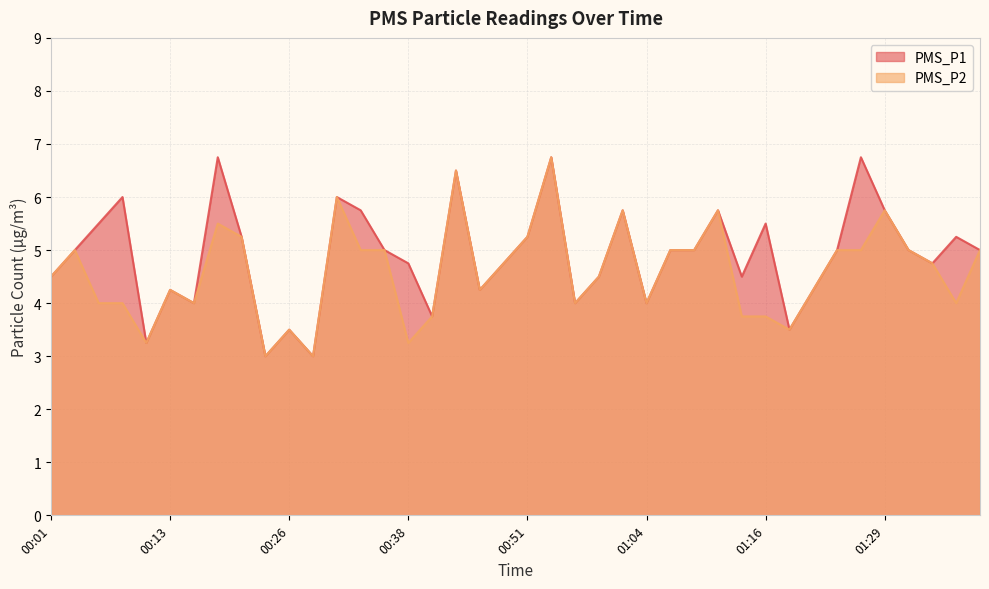

Reading left to right, list all the values displayed in this chart.

PMS_P1: 00:01=4.5	00:03=5.0	00:06=5.5	00:08=6.0	00:11=3.2	00:13=4.2	00:16=4.0	00:18=6.8	00:21=5.2	00:23=3.0	00:26=3.5	00:28=3.0	00:31=6.0	00:33=5.8	00:36=5.0	00:38=4.8	00:41=3.8	00:43=6.5	00:46=4.2	00:48=4.8	00:51=5.2	00:53=6.8	00:56=4.0	00:59=4.5	01:01=5.8	01:04=4.0	01:06=5.0	01:09=5.0	01:11=5.8	01:14=4.5	01:16=5.5	01:19=3.5	01:21=4.2	01:24=5.0	01:26=6.8	01:29=5.8	01:31=5.0	01:34=4.8	01:36=5.2	01:39=5.0
PMS_P2: 00:01=4.5	00:03=5.0	00:06=4.0	00:08=4.0	00:11=3.2	00:13=4.2	00:16=4.0	00:18=5.5	00:21=5.2	00:23=3.0	00:26=3.5	00:28=3.0	00:31=6.0	00:33=5.0	00:36=5.0	00:38=3.2	00:41=3.8	00:43=6.5	00:46=4.2	00:48=4.8	00:51=5.2	00:53=6.8	00:56=4.0	00:59=4.5	01:01=5.8	01:04=4.0	01:06=5.0	01:09=5.0	01:11=5.8	01:14=3.8	01:16=3.8	01:19=3.5	01:21=4.2	01:24=5.0	01:26=5.0	01:29=5.8	01:31=5.0	01:34=4.8	01:36=4.0	01:39=5.0